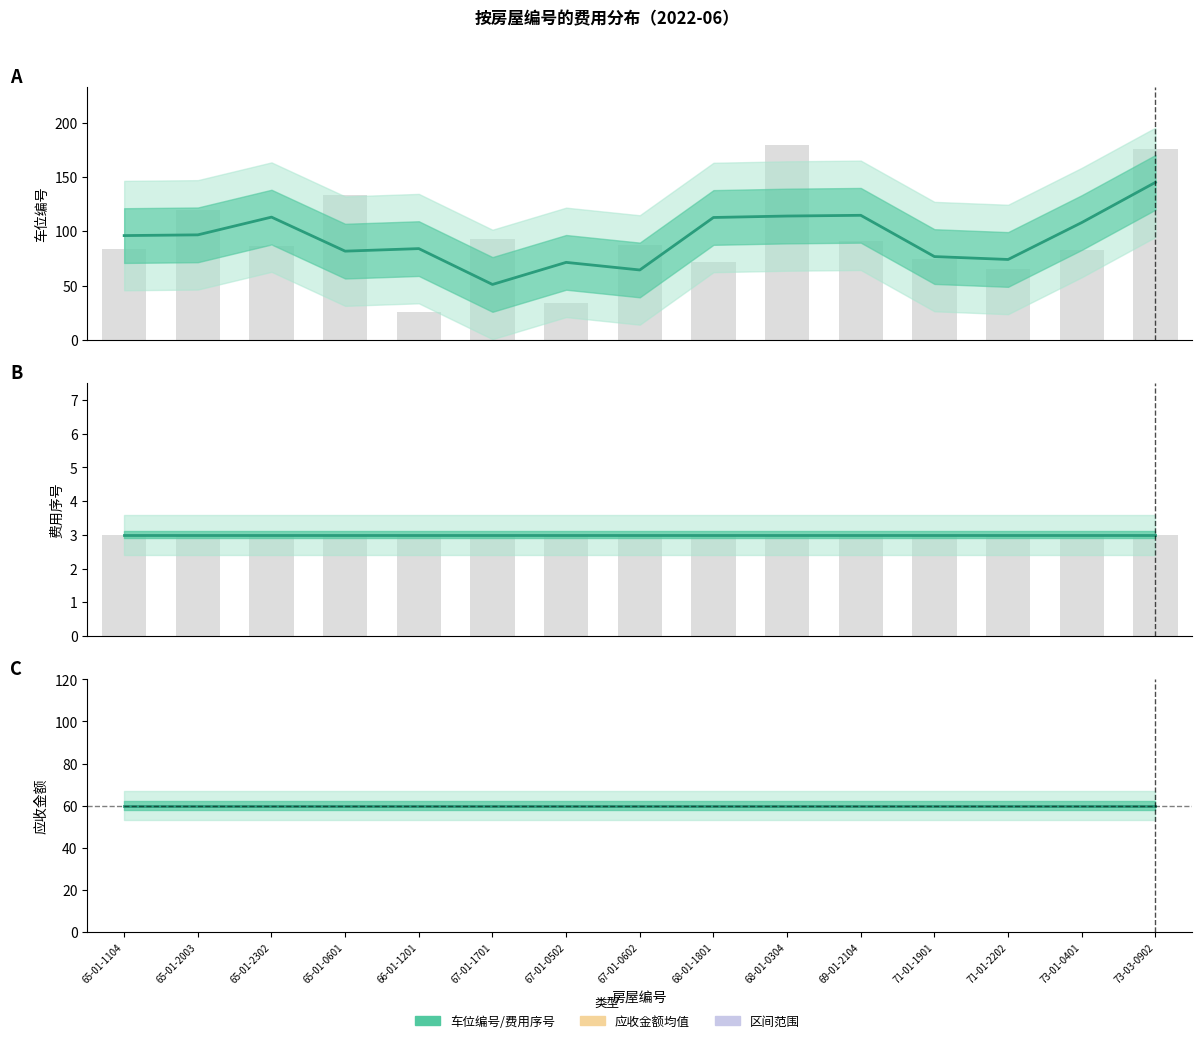

At which category is the sum across all series the highest?

73-03-0902